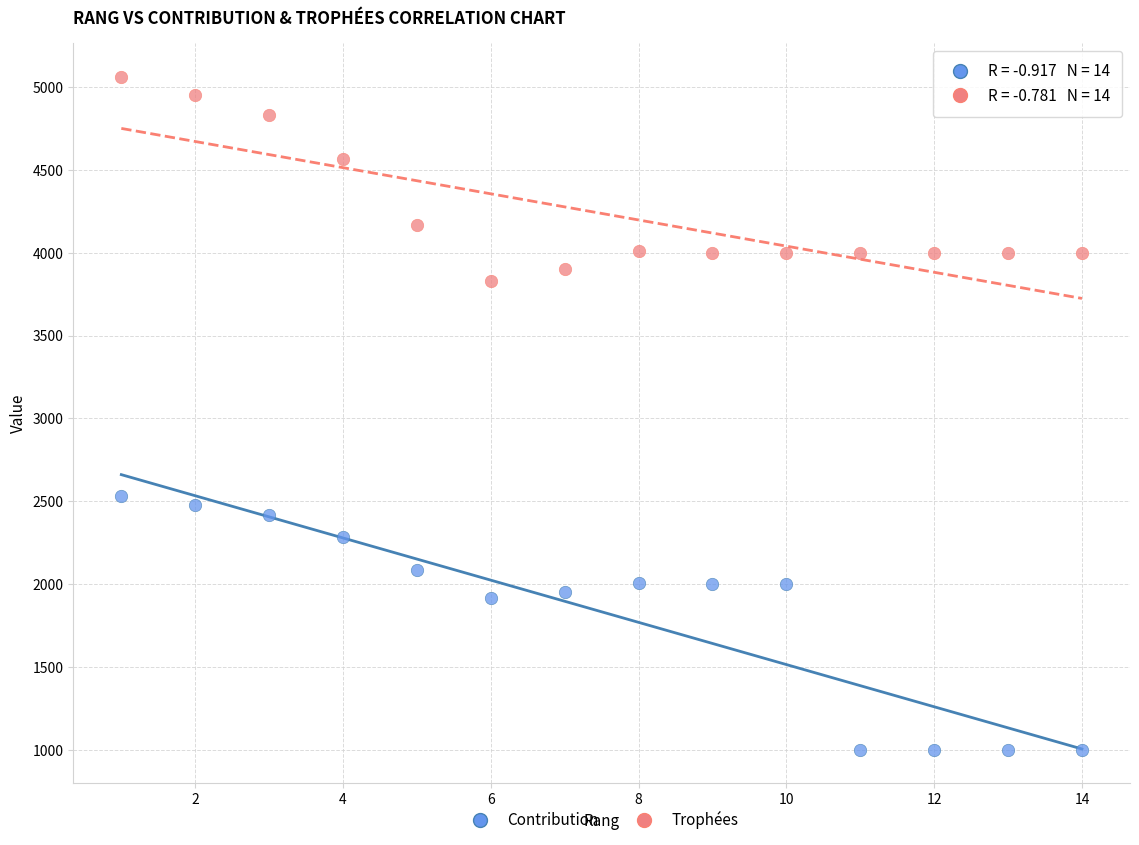

What are all the series names shown in the legend?

Contribution, Trophées